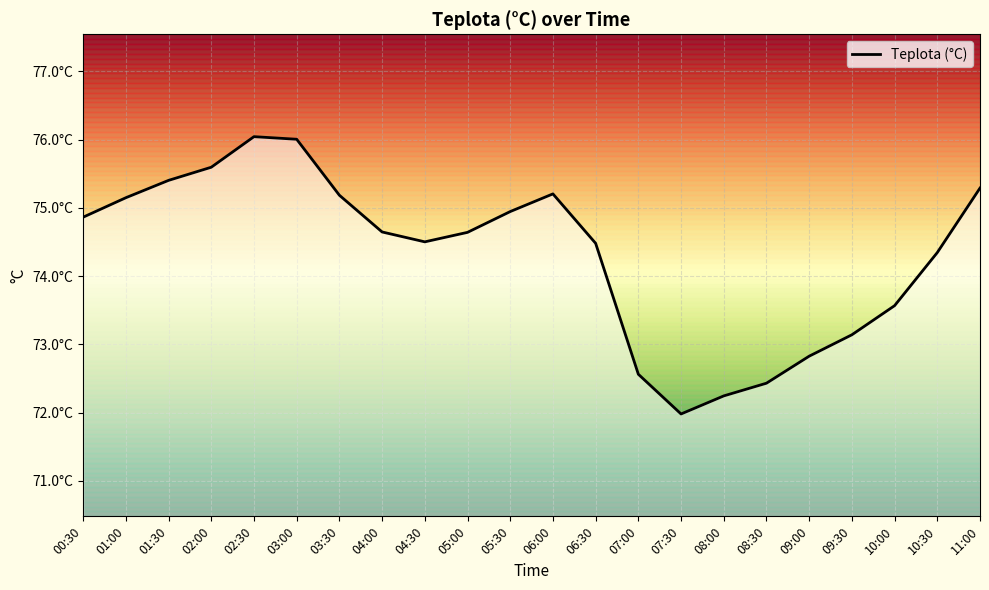

Reading right to left, what are all the values shown in this chart?

75.3	74.3	73.6	73.1	72.8	72.4	72.2	72.0	72.6	74.5	75.2	74.9	74.6	74.5	74.6	75.2	76.0	76.0	75.6	75.4	75.1	74.9